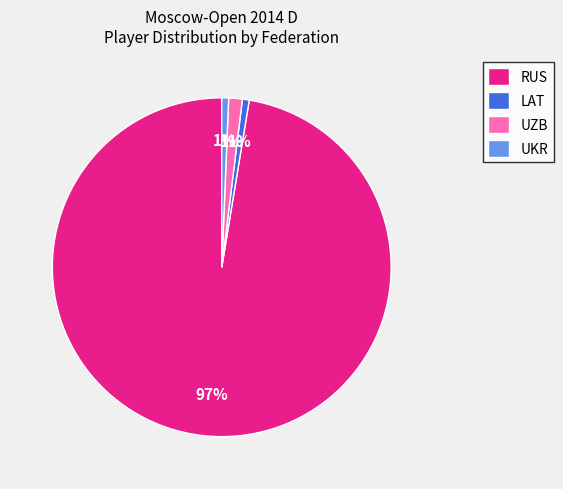

Count the number of slices in the pie.

4